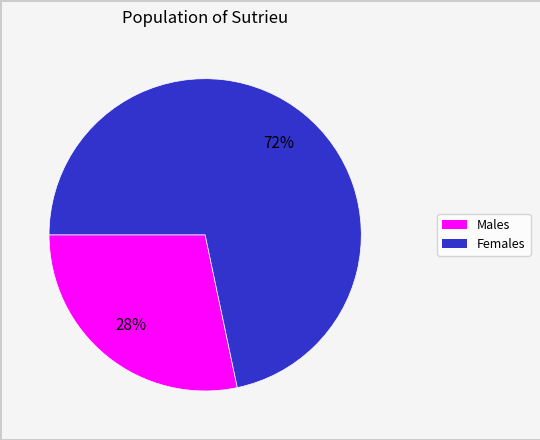

Is there any slice that represents more than half of the pie?

Yes